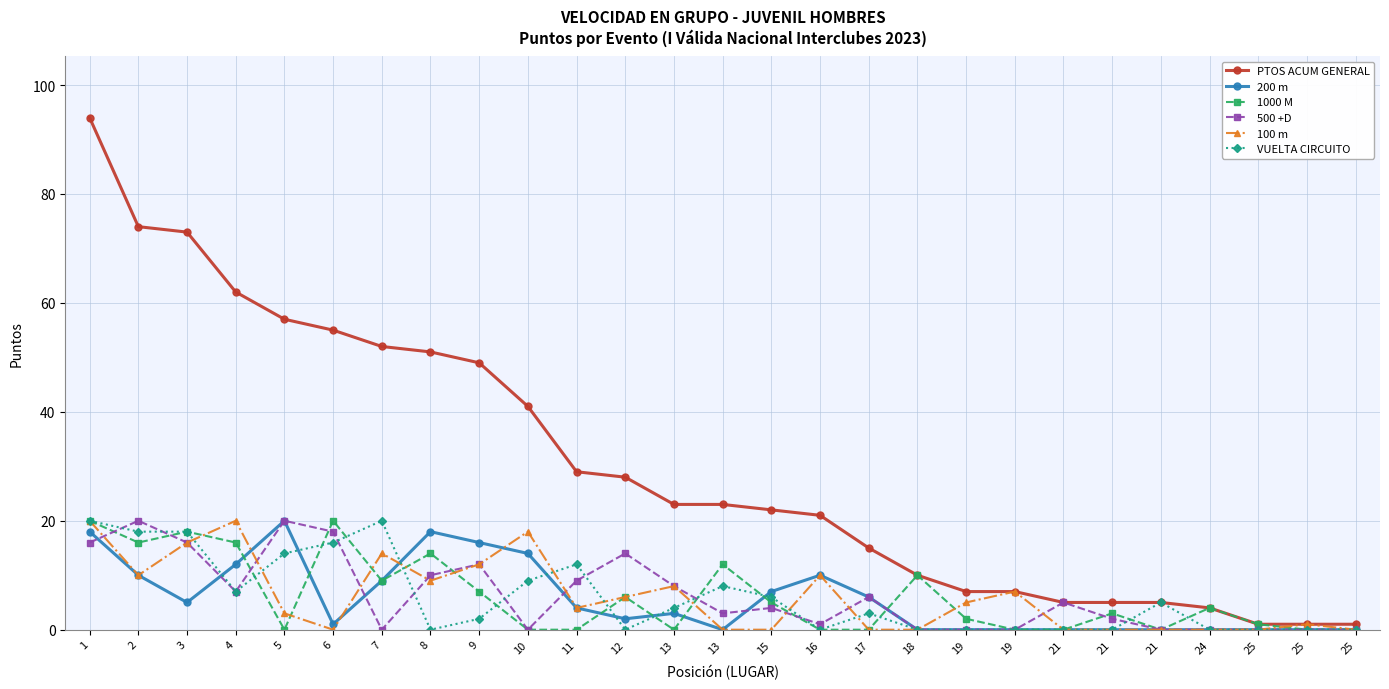

Is this an area chart (filled region under the line)?

No